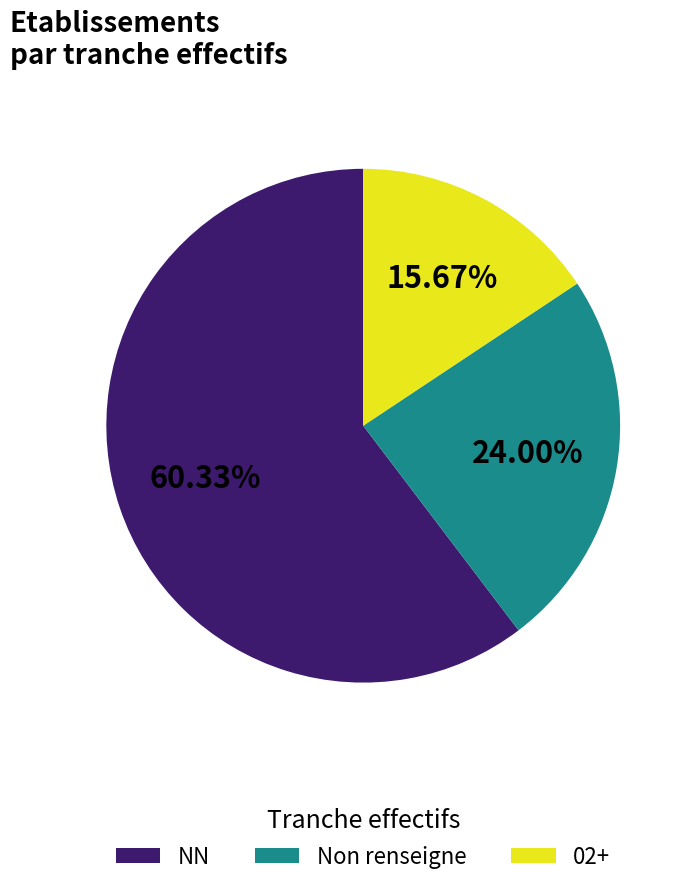

Combined, do NN and 02+ account for over 50%?

Yes